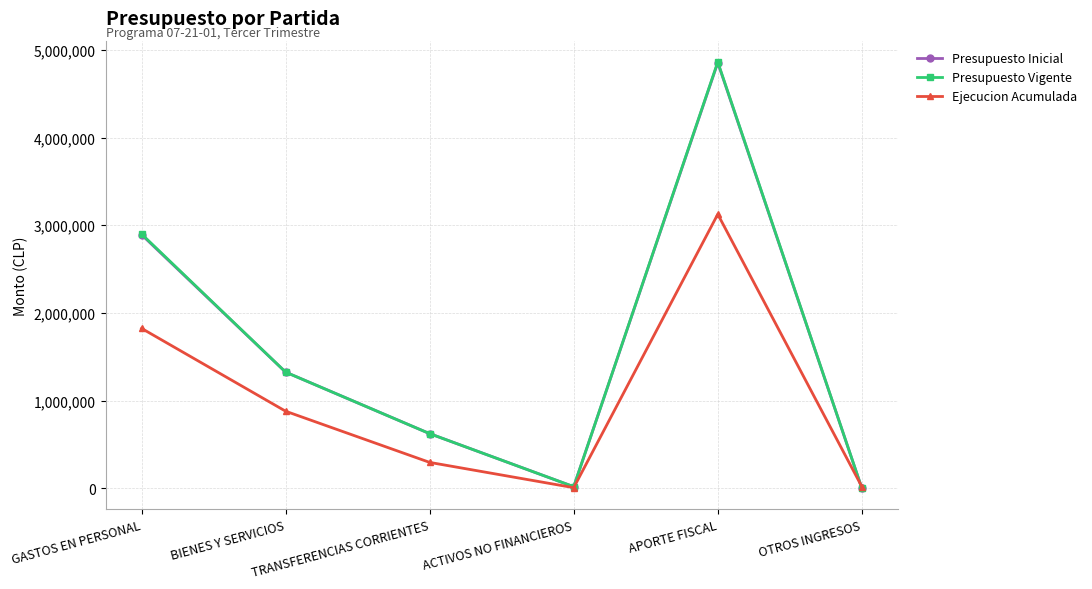

What is the average value of the Presupuesto Inicial series?

1617858